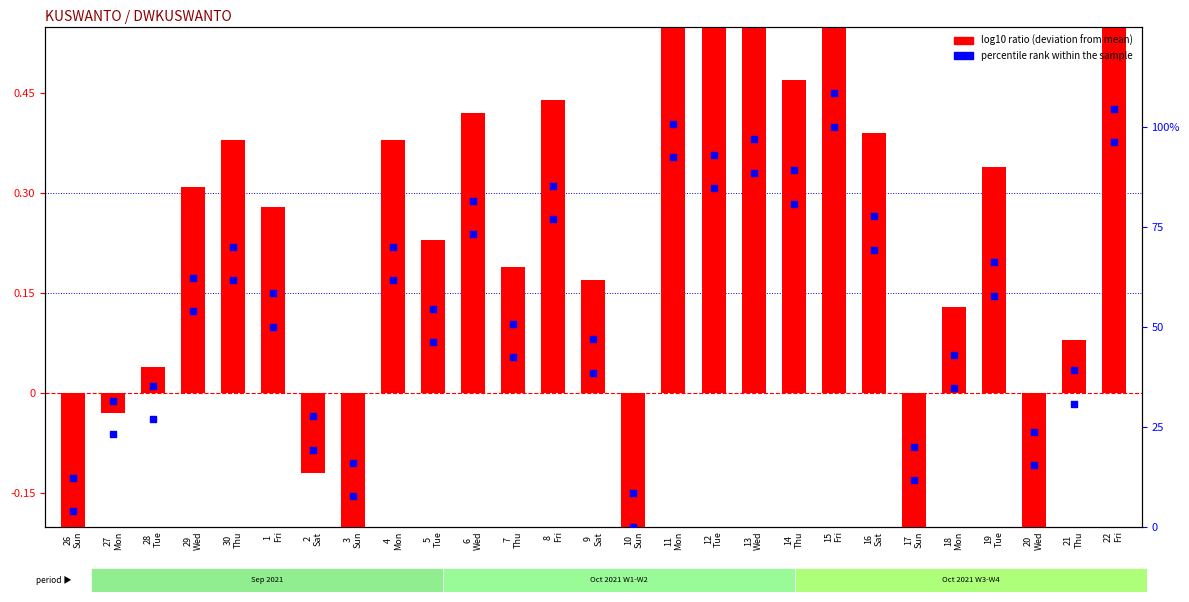

Which series reaches the maximum Y coordinate?

percentile rank within the sample